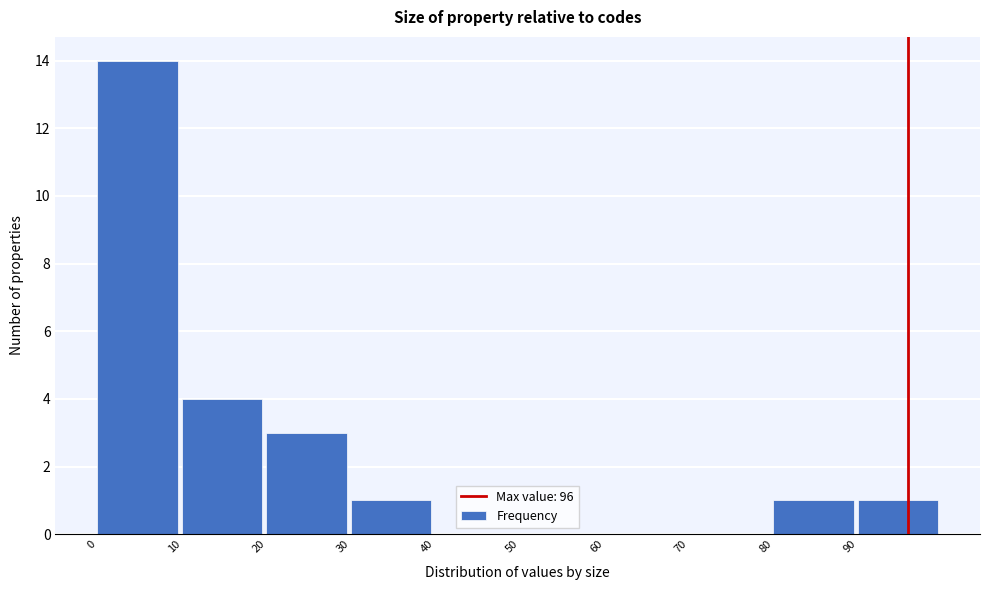

Over which range of the x-axis is the bar tallest?

0 to 10